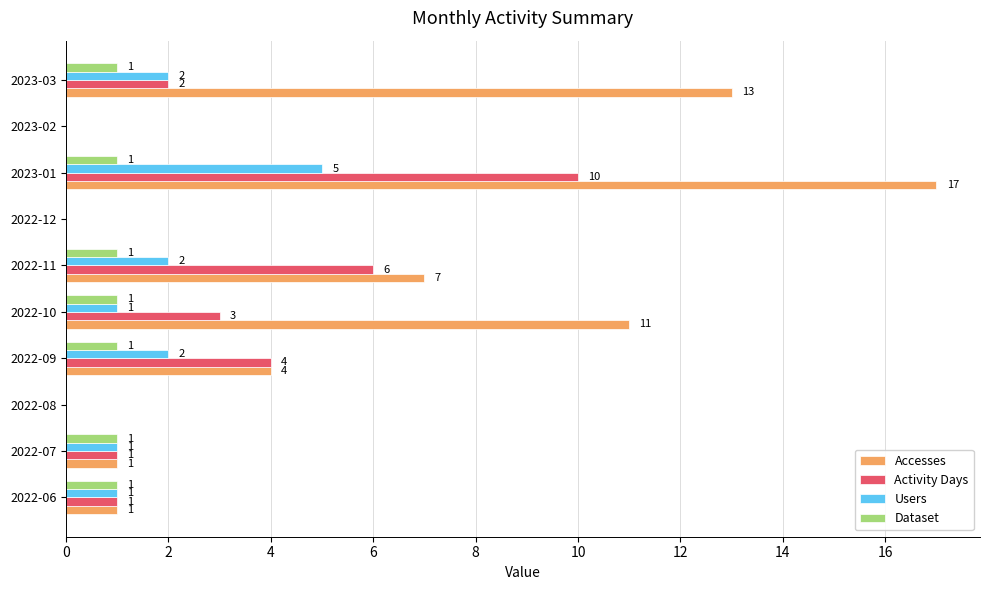

Between 2022-07 and 2022-10, which series saw the biggest shift?

Accesses